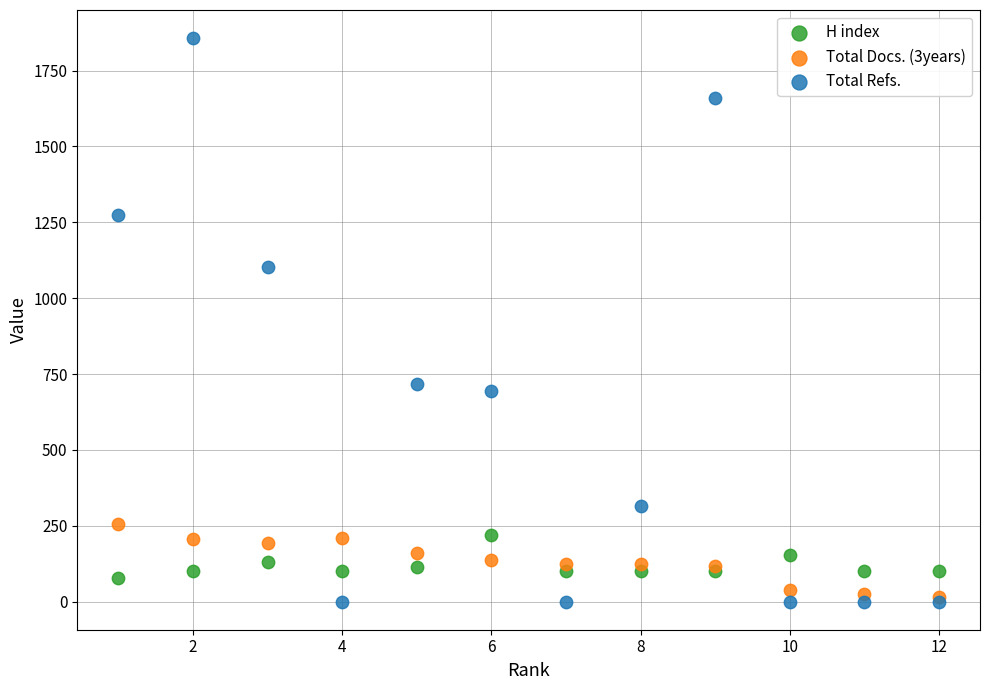

Across all series, what Y value is closest to 928?

1104